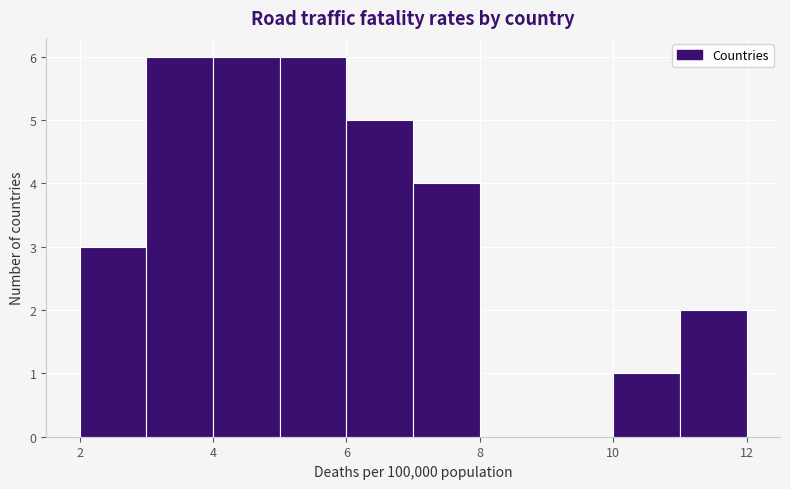

What is the height of the bar covering 3 to 4 on the x-axis? The values are not printed on the chart, so give them approximately, as read against the axis.

6